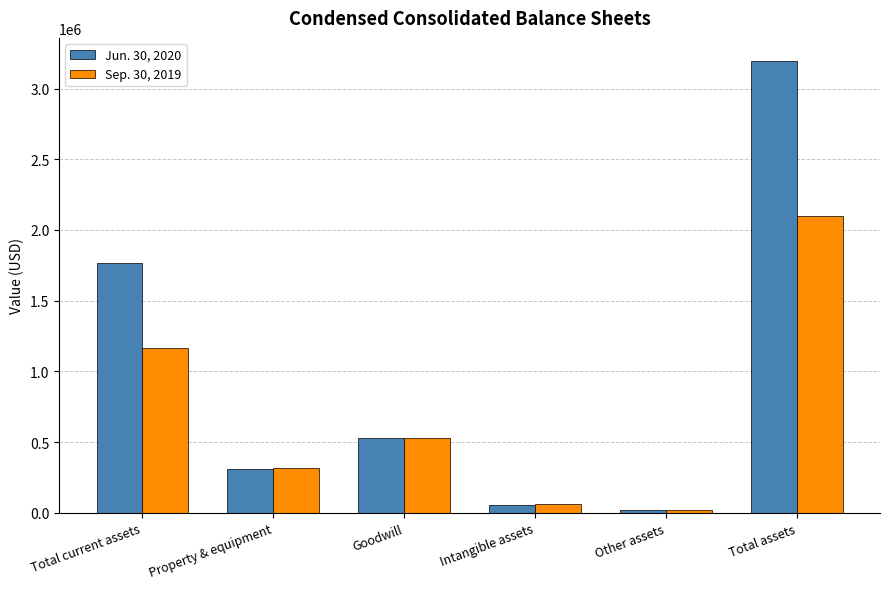

Between Property & equipment and Other assets, which series saw the biggest shift?

Sep. 30, 2019